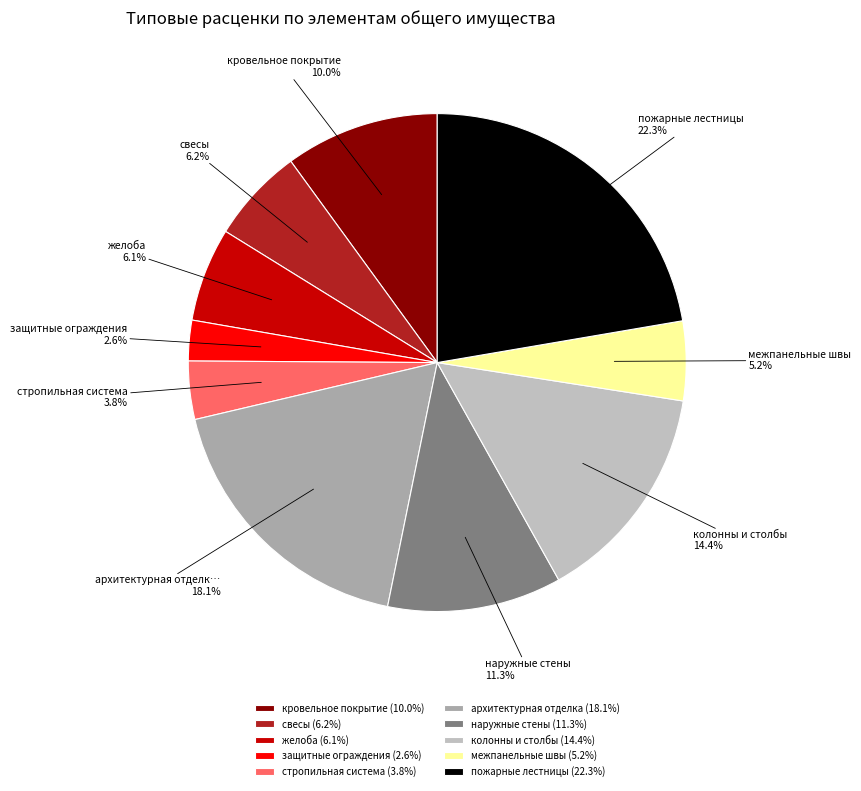

Does any single category account for the majority?

No